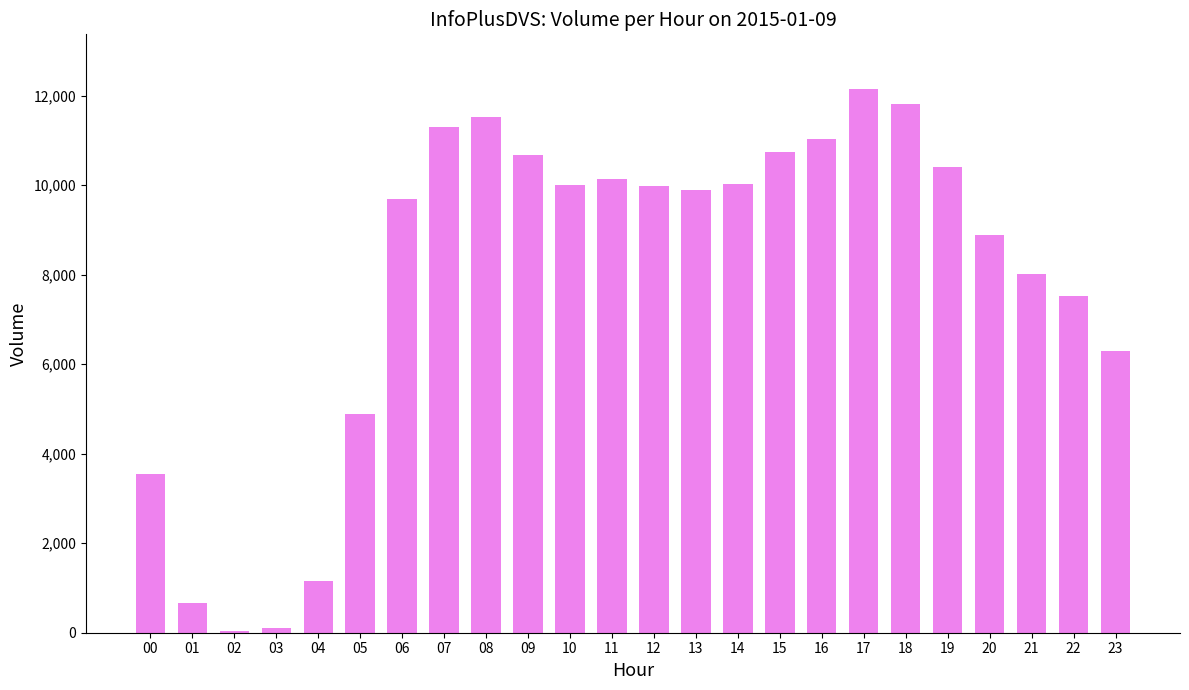

Where does the data first go above 9984?

07